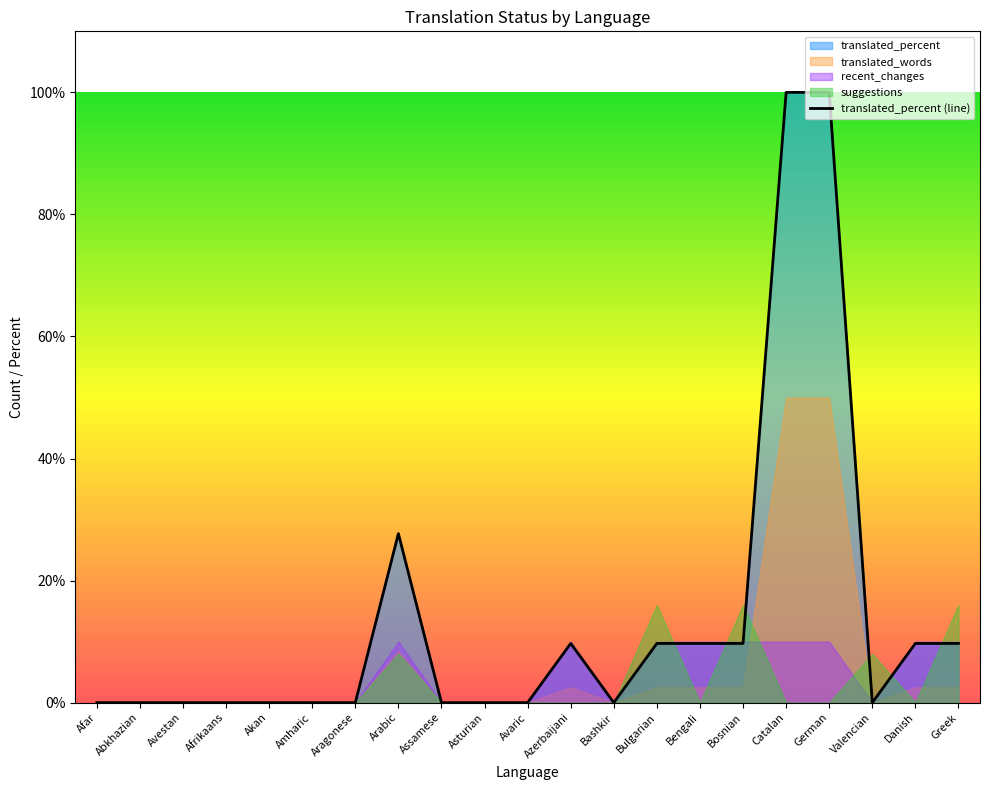

What is the difference between the maximum and minimum values?

100.0